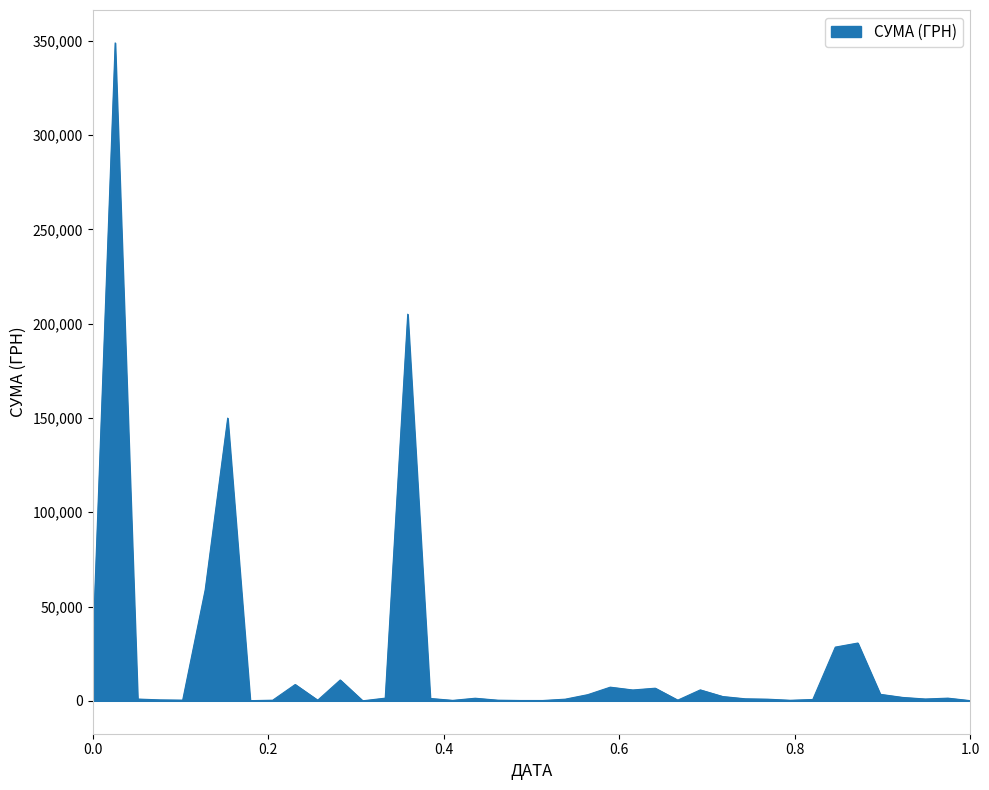

What is the difference between the maximum and minimum values?

348954.7